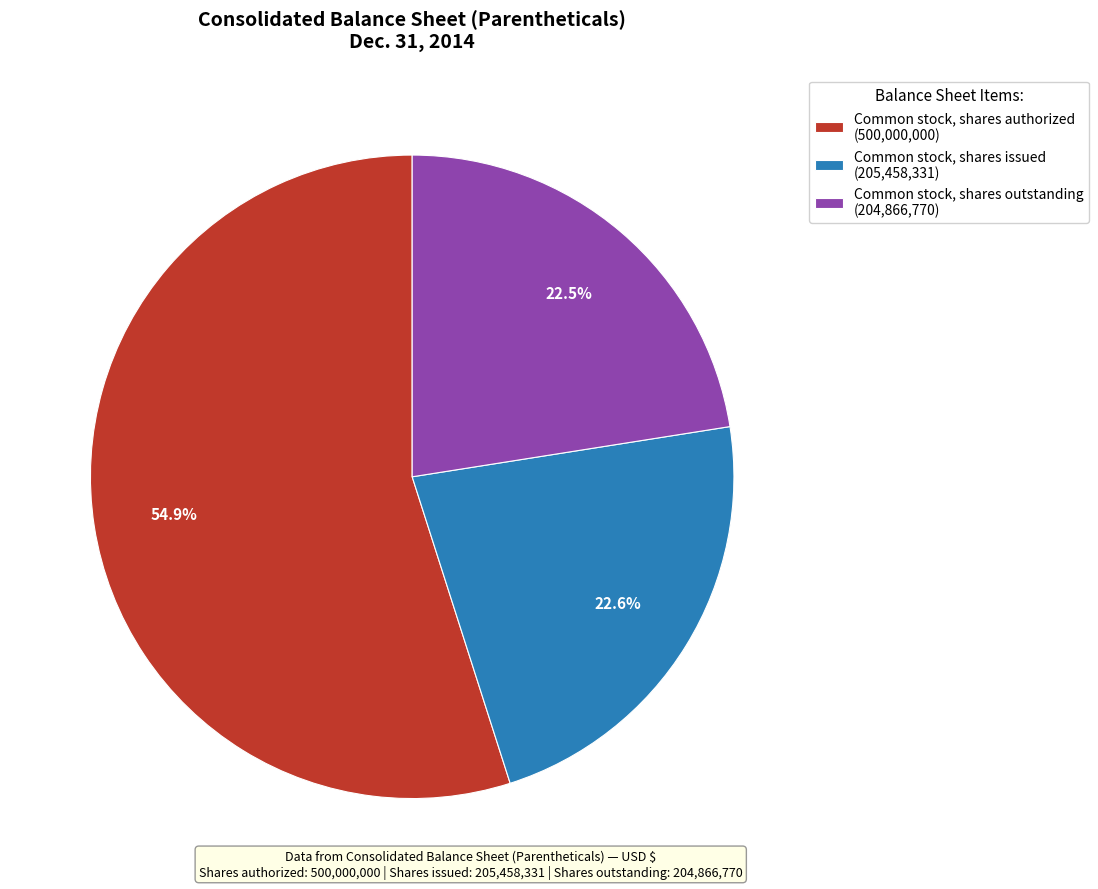

What percentage do Common stock, shares issued and Common stock, shares authorized together represent?

77.5%